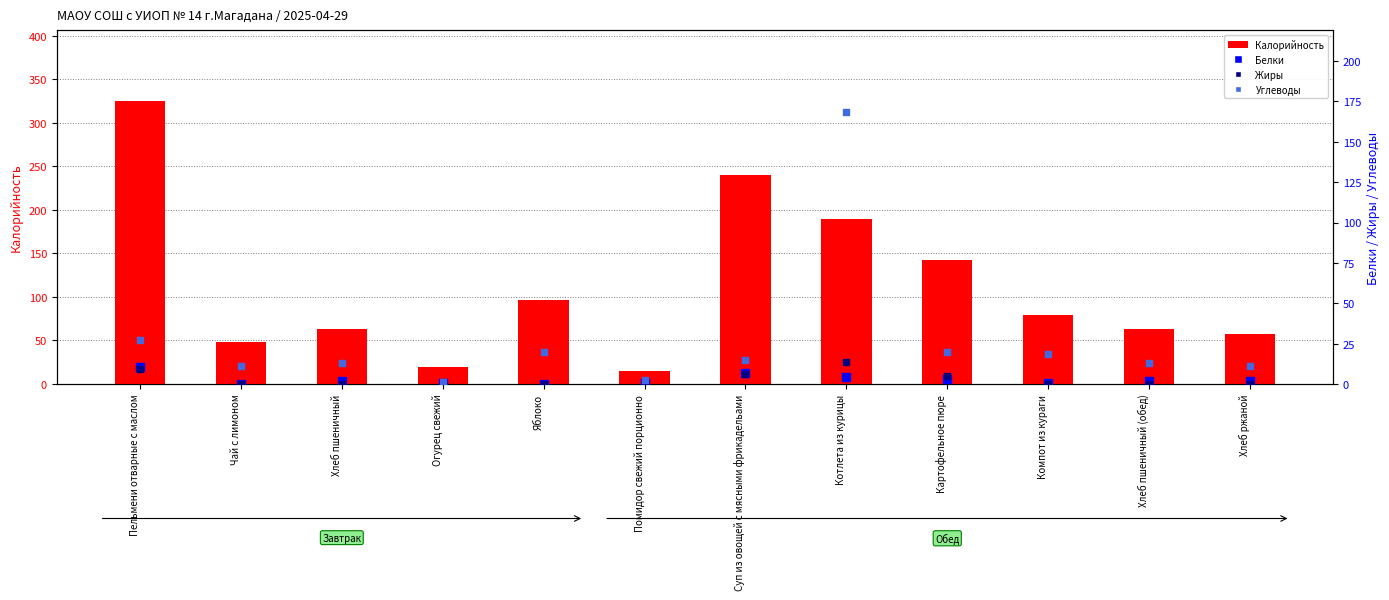

Is the value of Жиры at Хлеб пшеничный greater than the value of Калорийность at Компот из кураги?

No